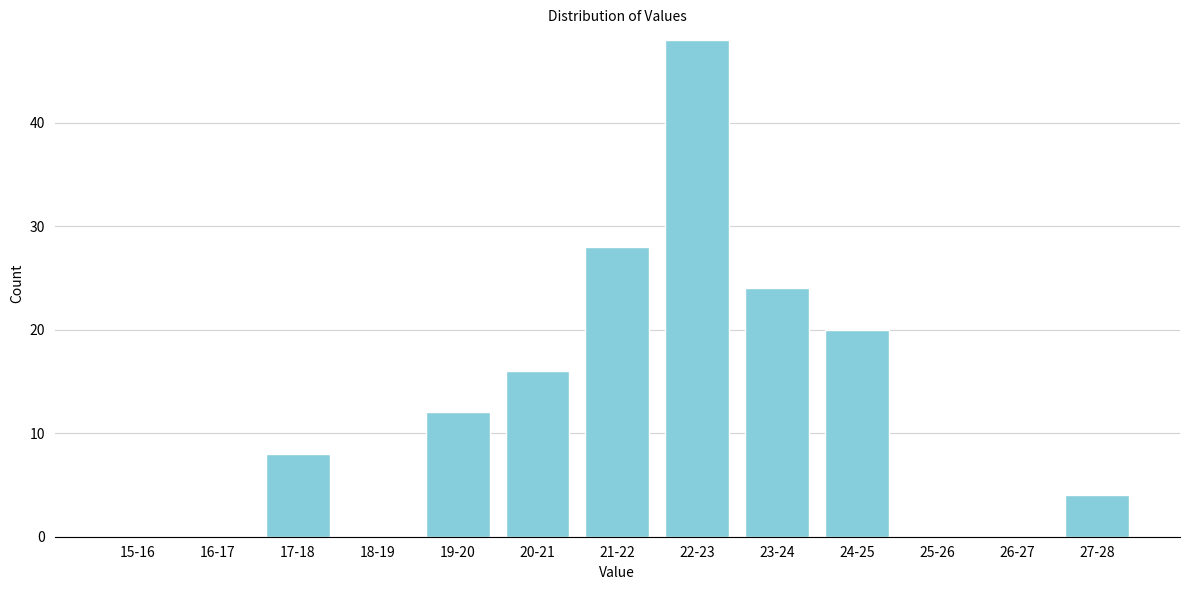

Reading left to right, what are all the values shown in this chart?

15-16=0	16-17=0	17-18=8	18-19=0	19-20=12	20-21=16	21-22=28	22-23=48	23-24=24	24-25=20	25-26=0	26-27=0	27-28=4